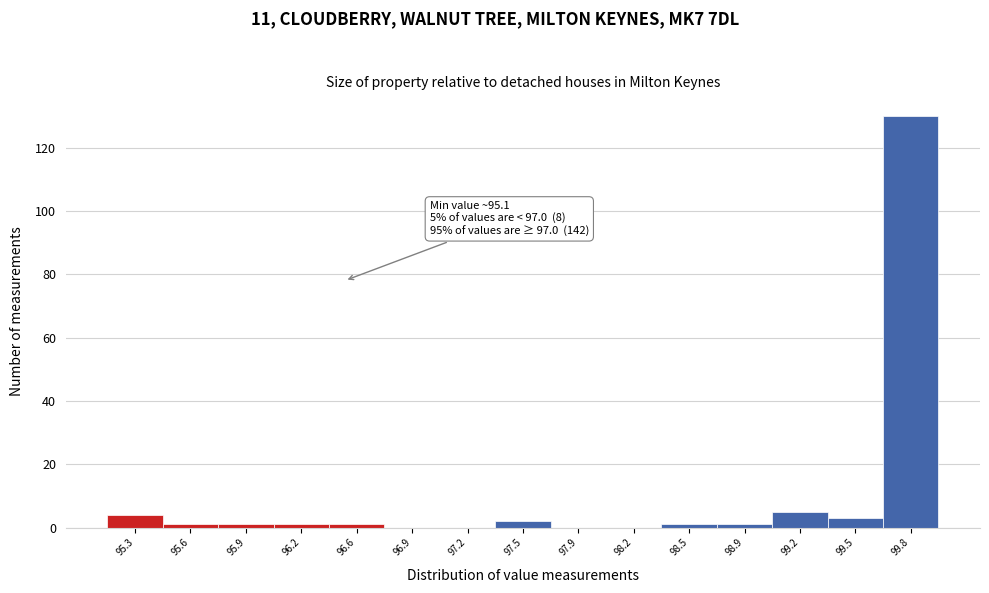

Over which range of the x-axis is the bar tallest?

99.65 to 100.00